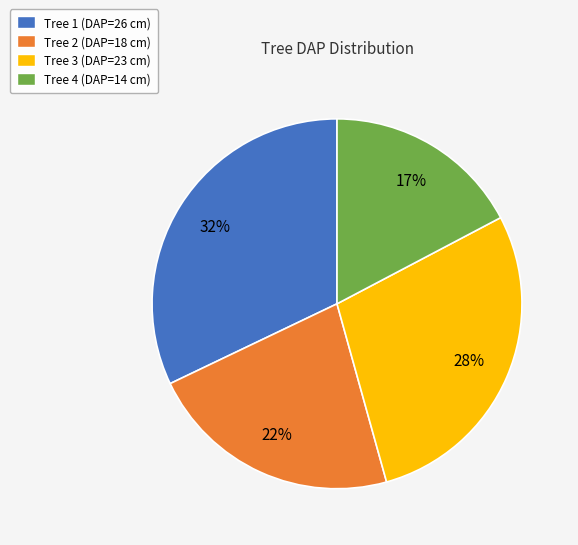

To the nearest percent, what is the difference between the largest and smallest slice percentages?

15%